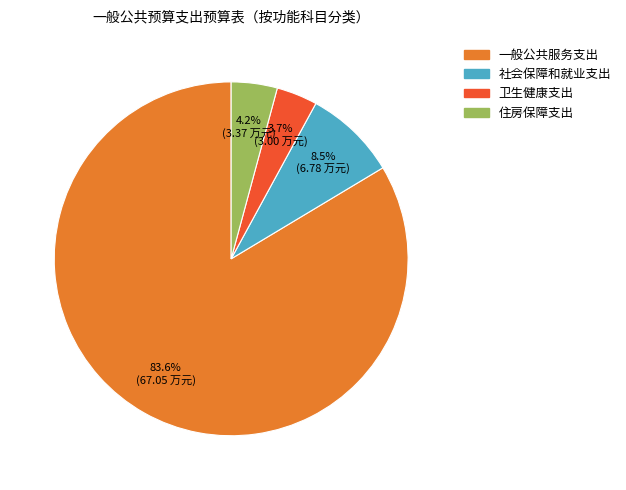

What percentage is the 住房保障支出 slice, to the nearest percent?

4%